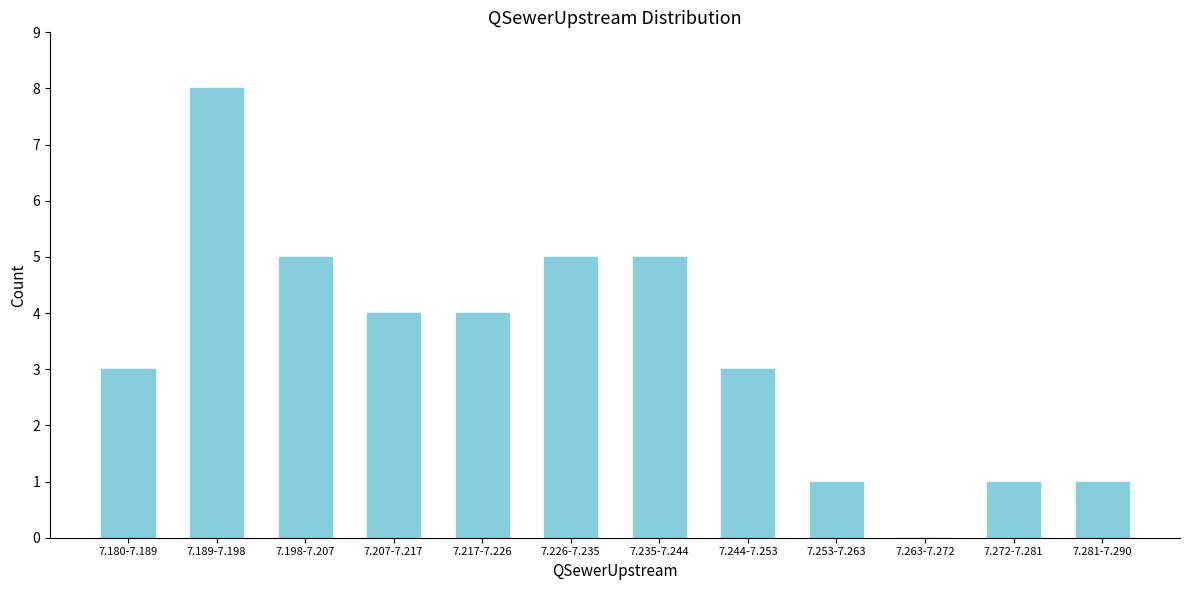

Reading right to left, extract all data points from this chart.

7.281-7.290=1	7.272-7.281=1	7.263-7.272=0	7.253-7.263=1	7.244-7.253=3	7.235-7.244=5	7.226-7.235=5	7.217-7.226=4	7.207-7.217=4	7.198-7.207=5	7.189-7.198=8	7.180-7.189=3